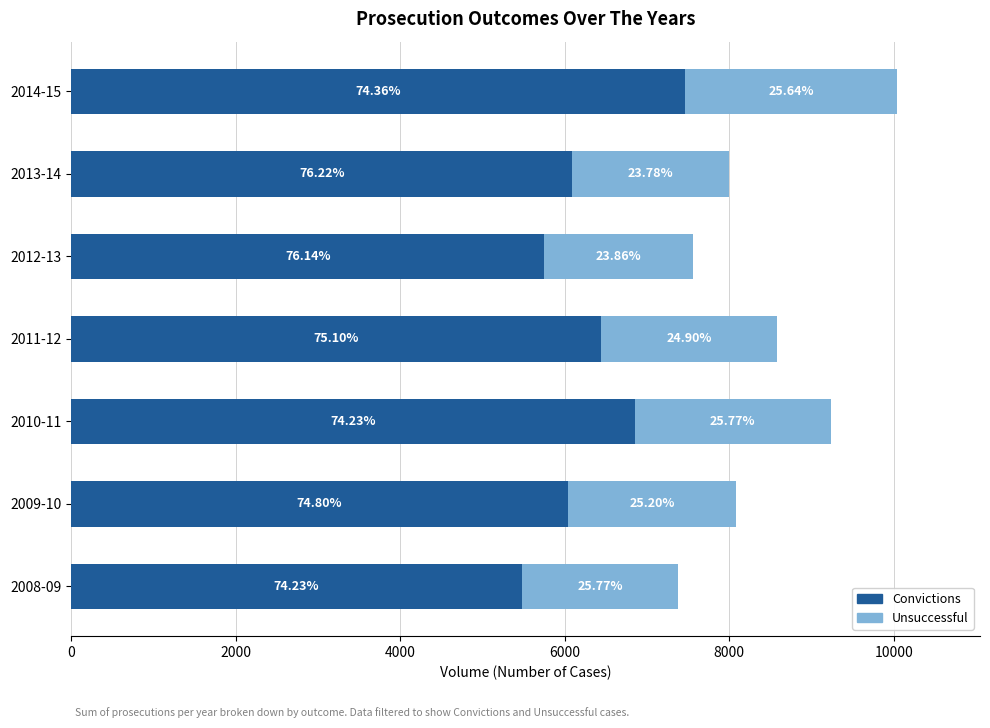

At how many categories does at least one series exceed 1897?

7